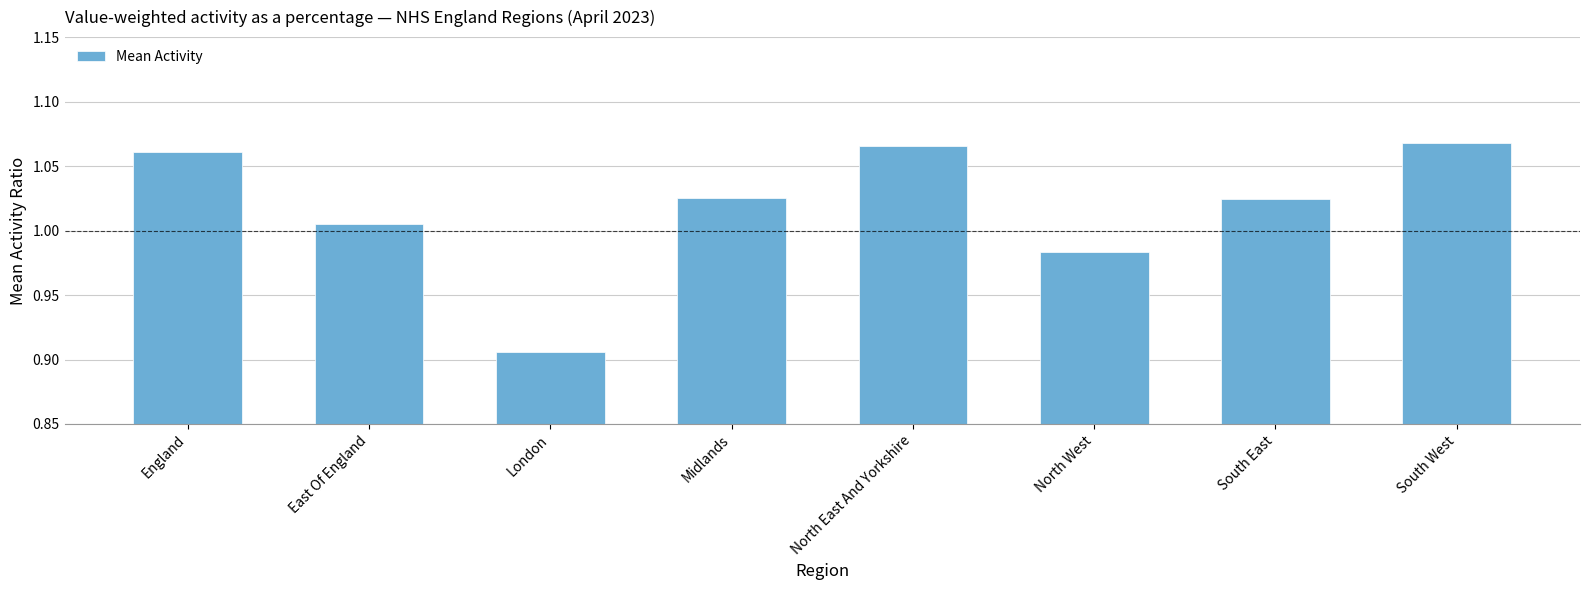

What is the label of the 5th bar from the left?

North East And Yorkshire